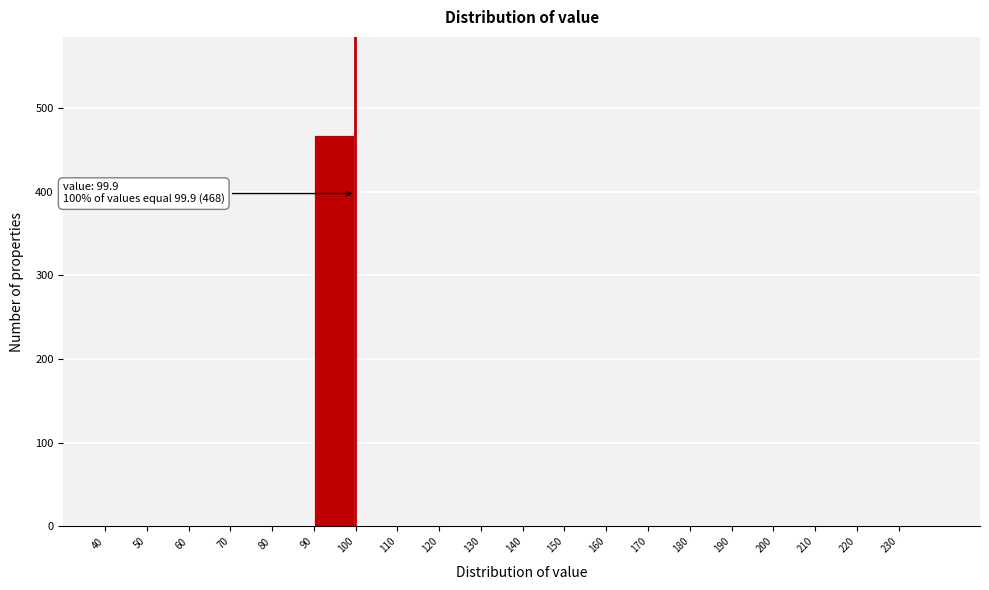

Over which range of the x-axis is the bar tallest?

90 to 100